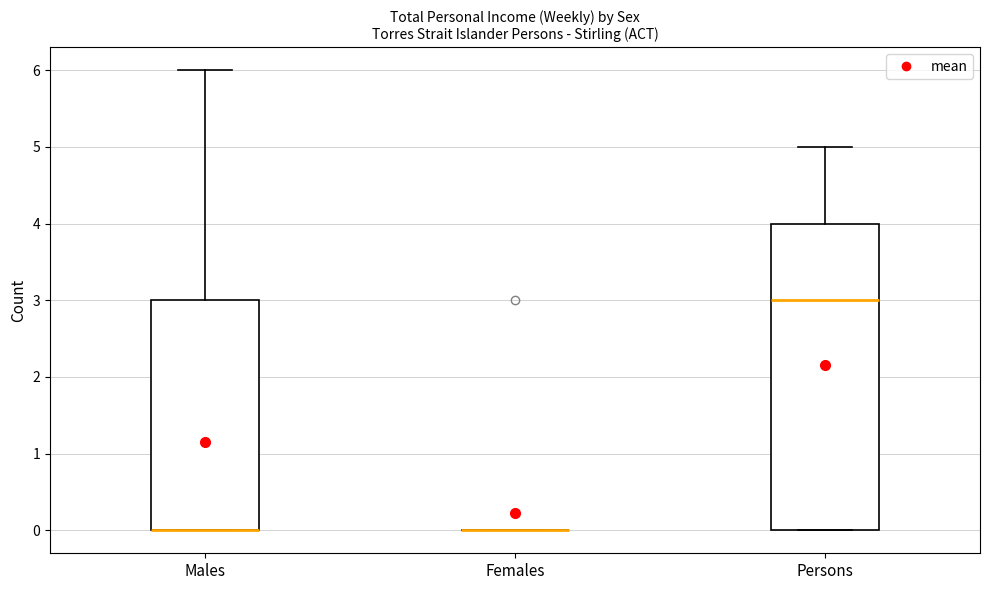

Where is the upper edge of the box for Males on the y-axis? The values are not printed on the chart, so give them approximately, as read against the axis.

3